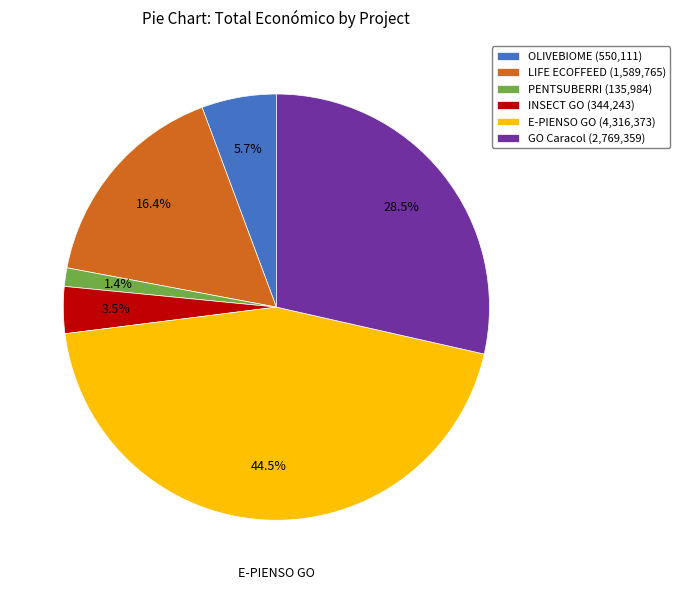

To the nearest percent, what is the difference between the largest and smallest slice percentages?

43%